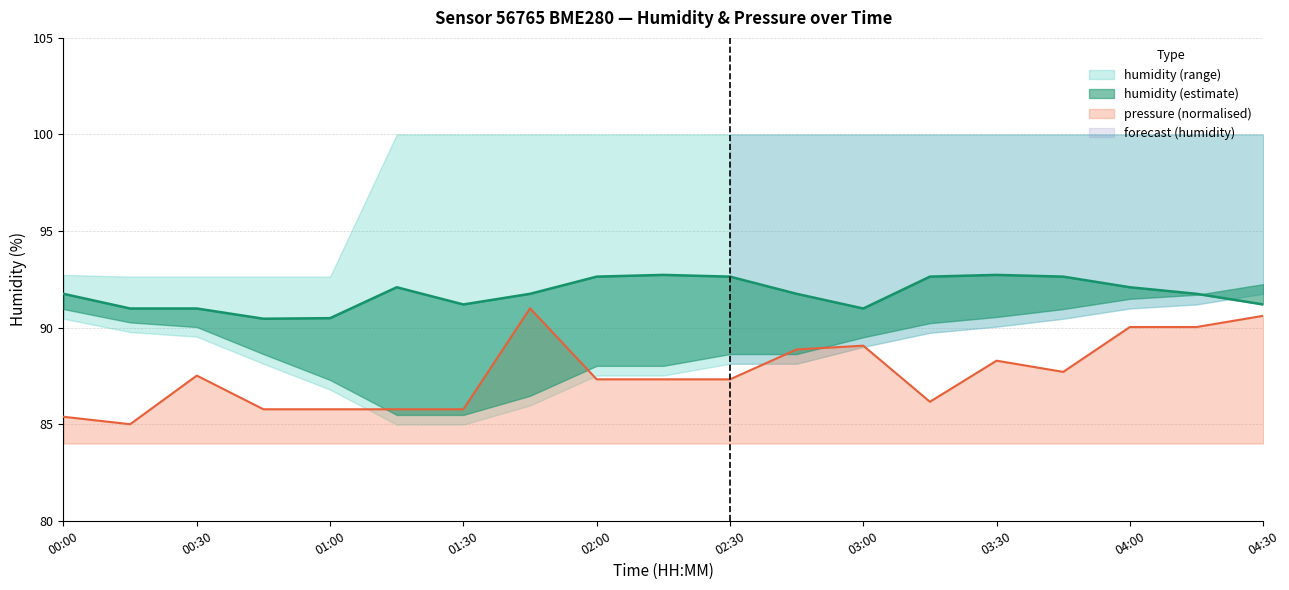

The pressure_scaled series shows 85.4 at 00:00. True or false?

True